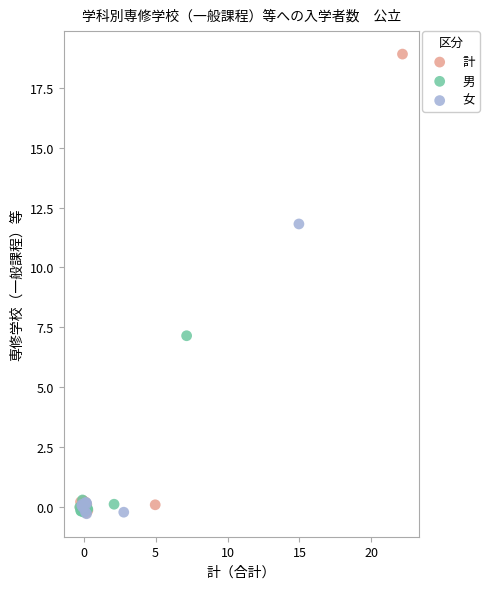

Which series reaches the maximum Y coordinate?

計